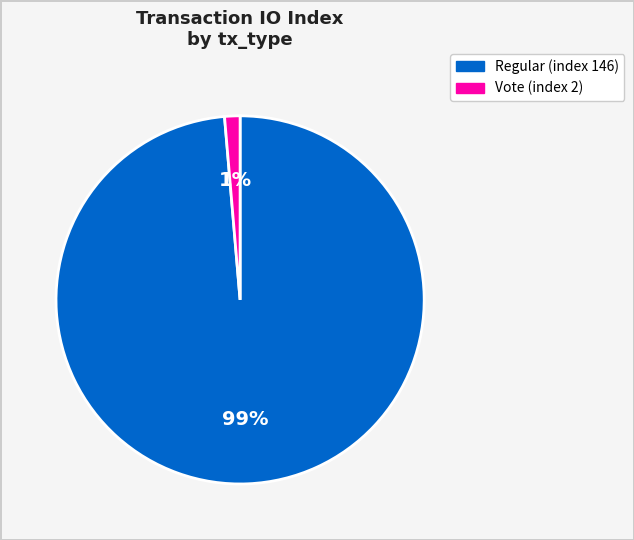

Rank the categories by value from lowest to highest.

Vote (index 2), Regular (index 146)